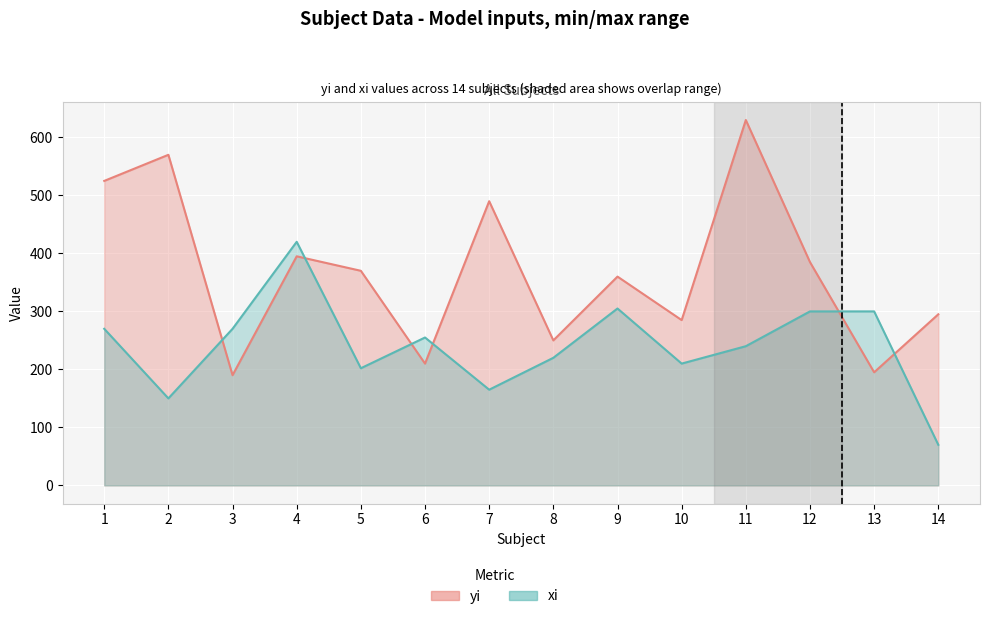

Reading left to right, extract all data points from this chart.

yi: 1=525	2=570	3=190	4=395	5=370	6=210	7=490	8=250	9=360	10=285	11=630	12=385	13=195	14=295
xi: 1=270	2=150	3=270	4=420	5=202	6=255	7=165	8=220	9=305	10=210	11=240	12=300	13=300	14=70